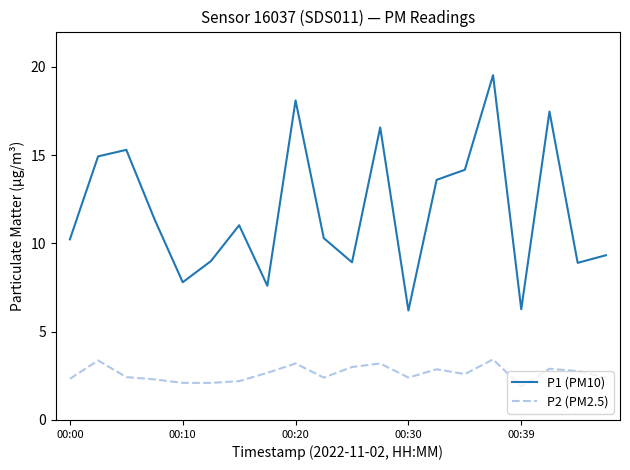

List the series in order of their overall mean, lowest first.

P2 (PM2.5), P1 (PM10)